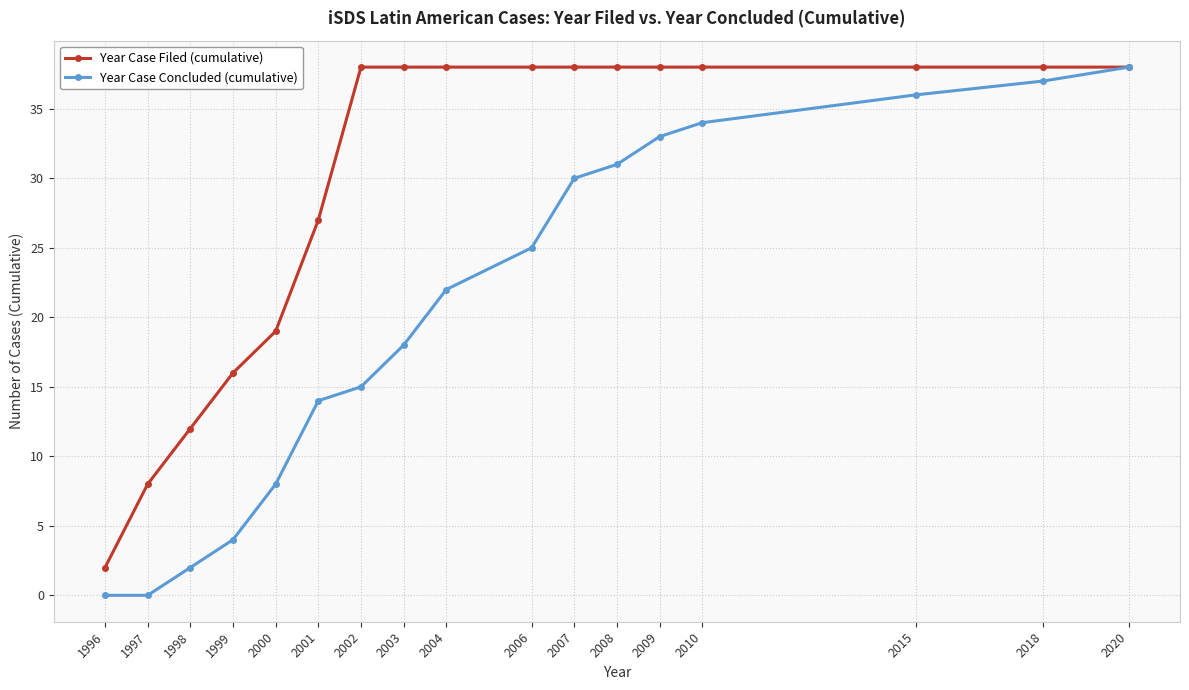

Which series has the largest total across all categories?

Year Case Filed (cumulative)